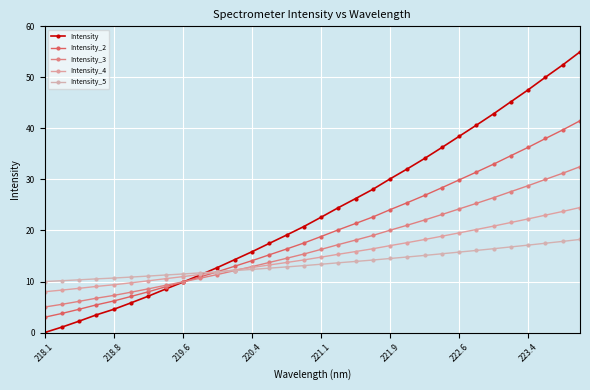

Does the chart have visible grid lines?

Yes